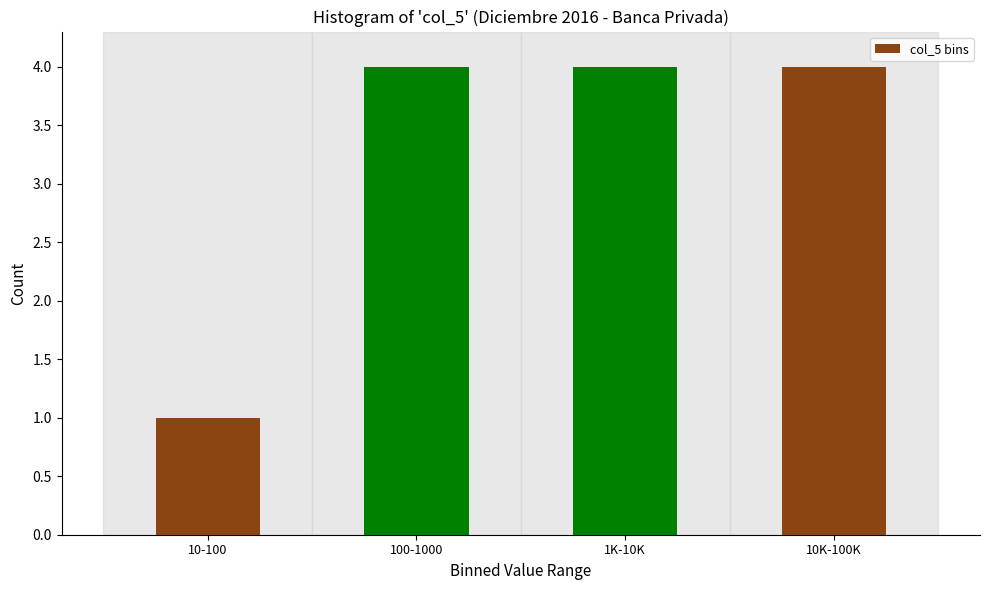

Reading left to right, list all the values displayed in this chart.

1	4	4	4